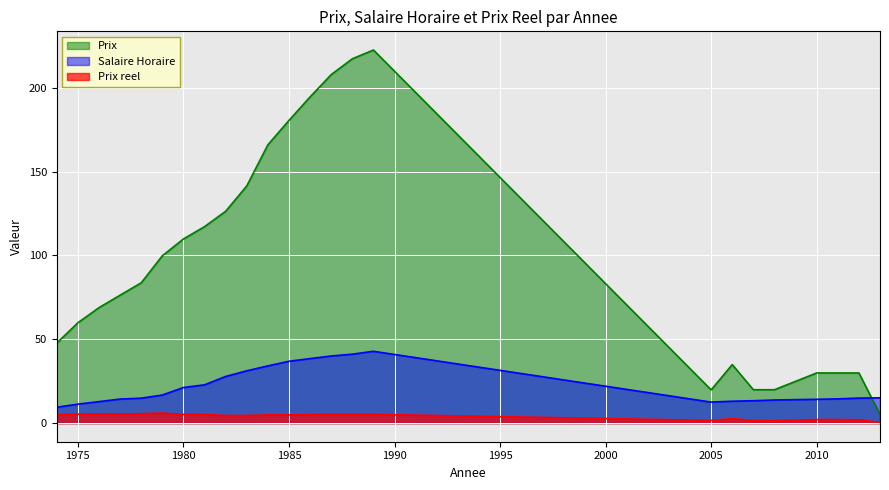

Reading left to right, transcribe all the data shown in this chart.

Salaire Horaire: 1974=9.4	1975=11.3	1976=12.8	1977=14.3	1978=14.8	1979=16.7	1980=21.2	1981=22.8	1982=27.8	1983=31.2	1984=34.1	1985=36.9	1986=38.5	1987=40.0	1988=41.1	1989=42.8	2005=12.5	2006=13.0	2007=13.3	2008=13.8	2010=14.2	2011=14.4	2012=14.9	2013=15.1
Prix reel: 1974=5.0	1975=5.3	1976=5.4	1977=5.3	1978=5.6	1979=6.0	1980=5.2	1981=5.1	1982=4.5	1983=4.5	1984=4.9	1985=4.9	1986=5.1	1987=5.2	1988=5.3	1989=5.2	2005=1.6	2006=2.7	2007=1.5	2008=1.4	2010=2.1	2011=2.1	2012=2.0	2013=0.3
Prix: 1974=47.7	1975=59.9	1976=68.9	1977=76.3	1978=83.7	1979=99.8	1980=109.8	1981=117.2	1982=126.4	1983=141.5	1984=166.0	1985=180.6	1986=194.6	1987=207.9	1988=217.4	1989=222.6	2005=19.8	2006=34.9	2007=19.9	2008=19.9	2010=29.9	2011=29.9	2012=29.9	2013=5.2